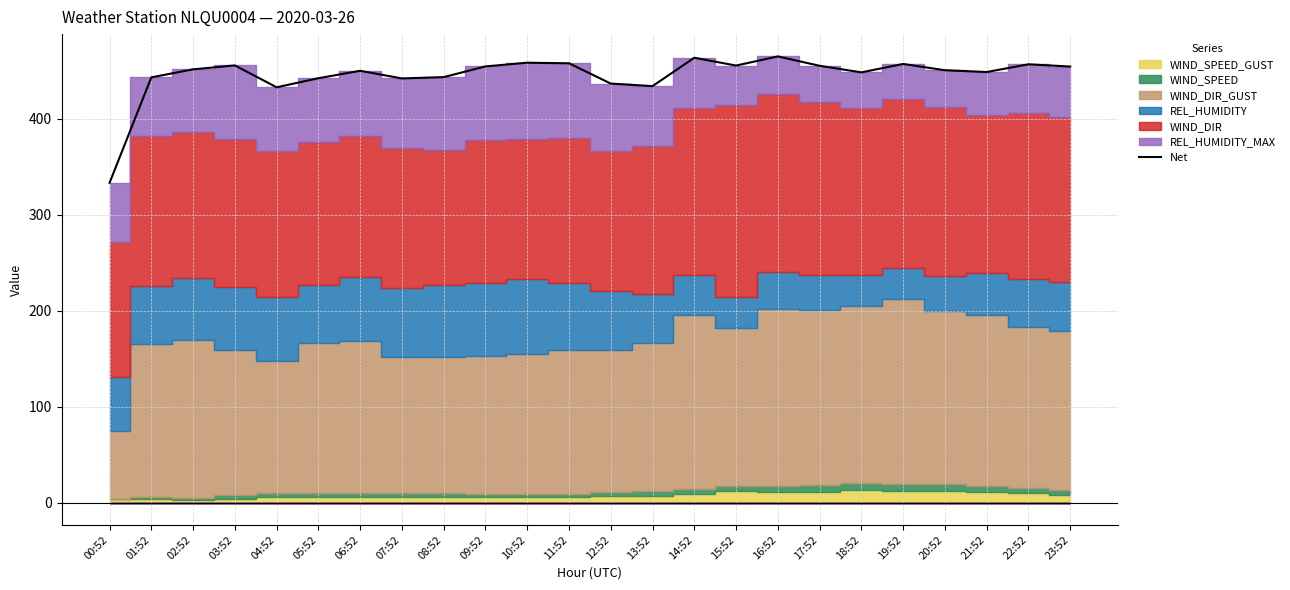

Rank the categories by value from highest to lowest.

16:52, 14:52, 10:52, 11:52, 19:52, 22:52, 03:52, 15:52, 17:52, 09:52, 23:52, 02:52, 20:52, 06:52, 21:52, 18:52, 08:52, 01:52, 05:52, 07:52, 12:52, 13:52, 04:52, 00:52